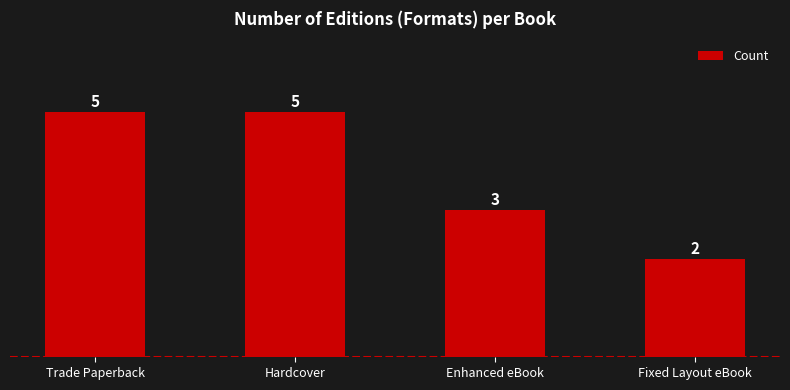

How many values are between 3 and 5?

3